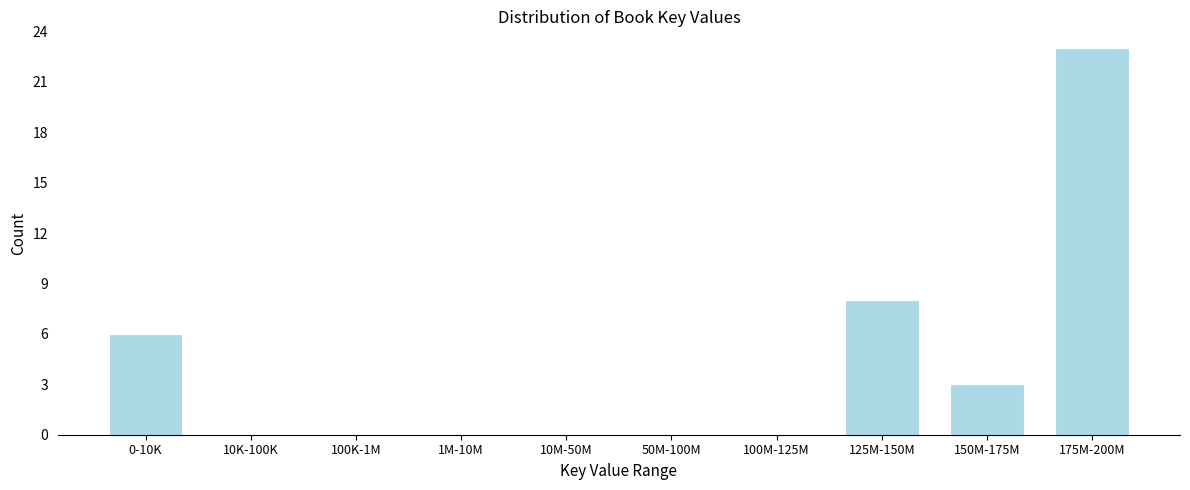

Reading left to right, what are all the values shown in this chart?

0-10K=6	10K-100K=0	100K-1M=0	1M-10M=0	10M-50M=0	50M-100M=0	100M-125M=0	125M-150M=8	150M-175M=3	175M-200M=23